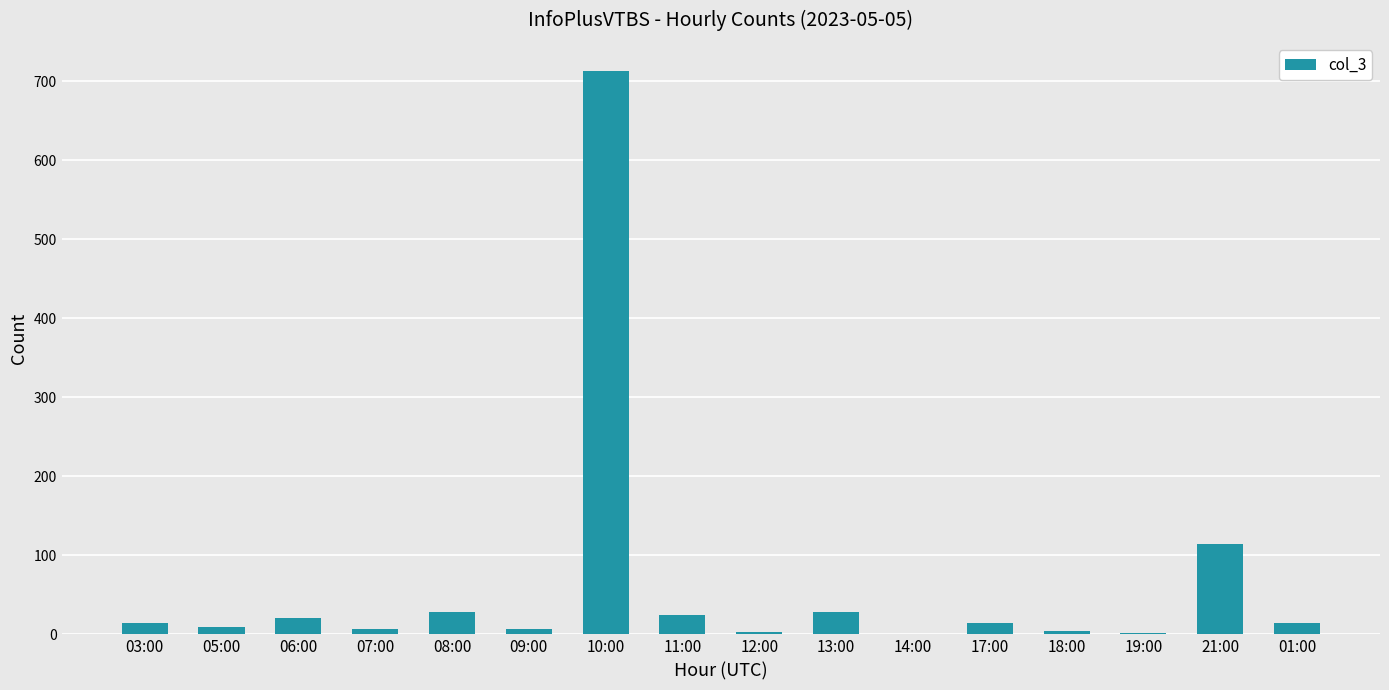

The chart shows a value of 56 at 21:00. True or false?

False